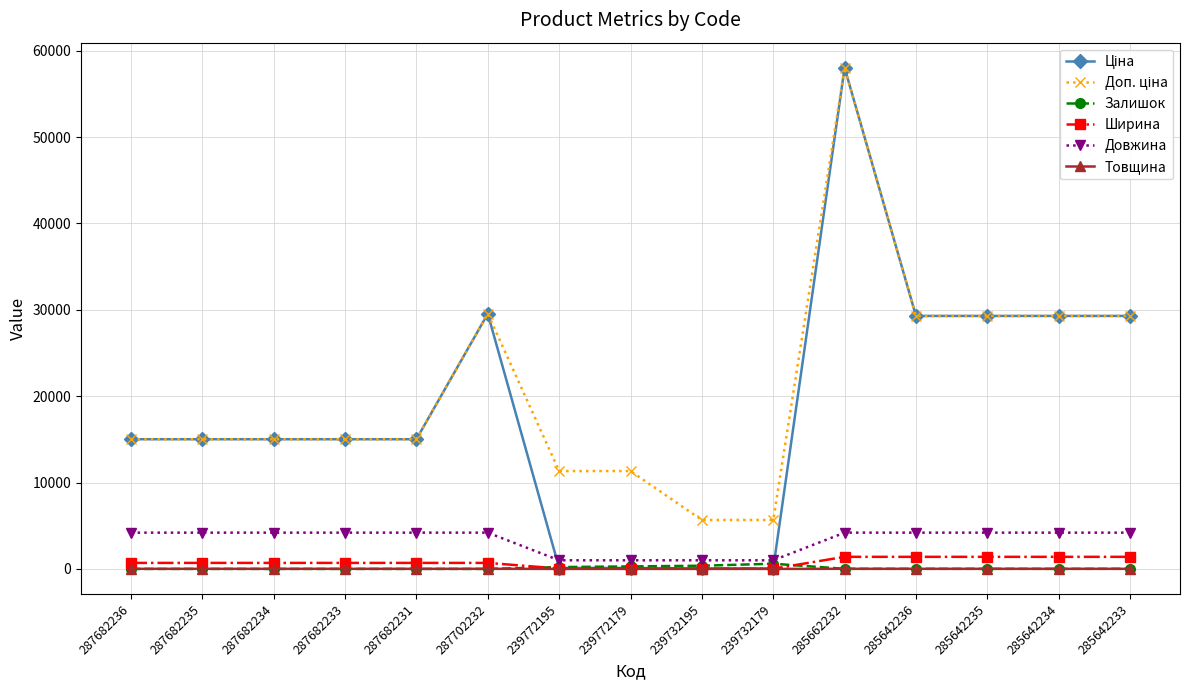

What is the greatest value displayed?

58037.0